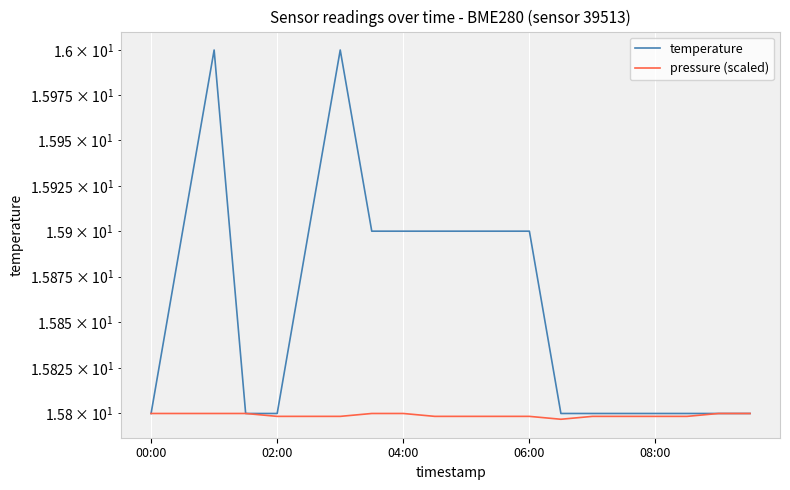

What value does the temperature series have at 18?

15.8